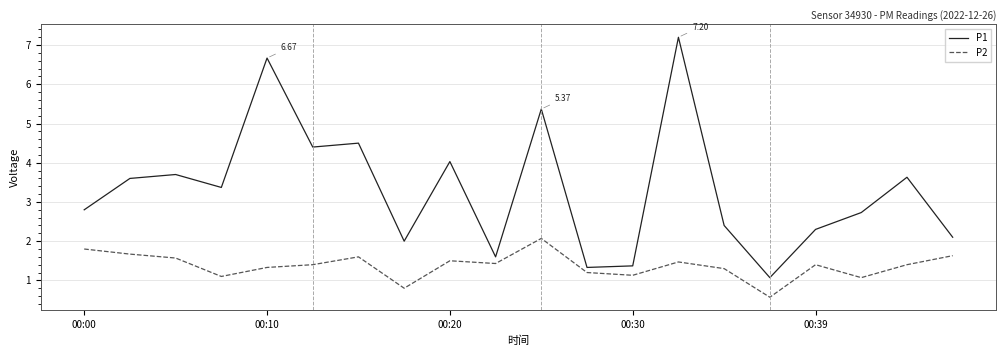

Rank the series by their average value, from highest to lowest.

P1, P2